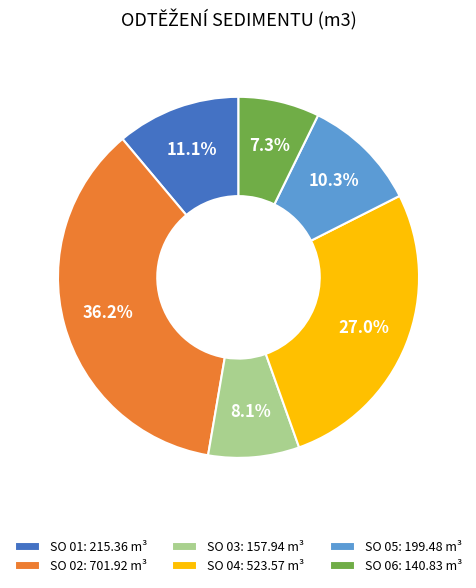

Rank the categories by value from highest to lowest.

SO 02, SO 04, SO 01, SO 05, SO 03, SO 06